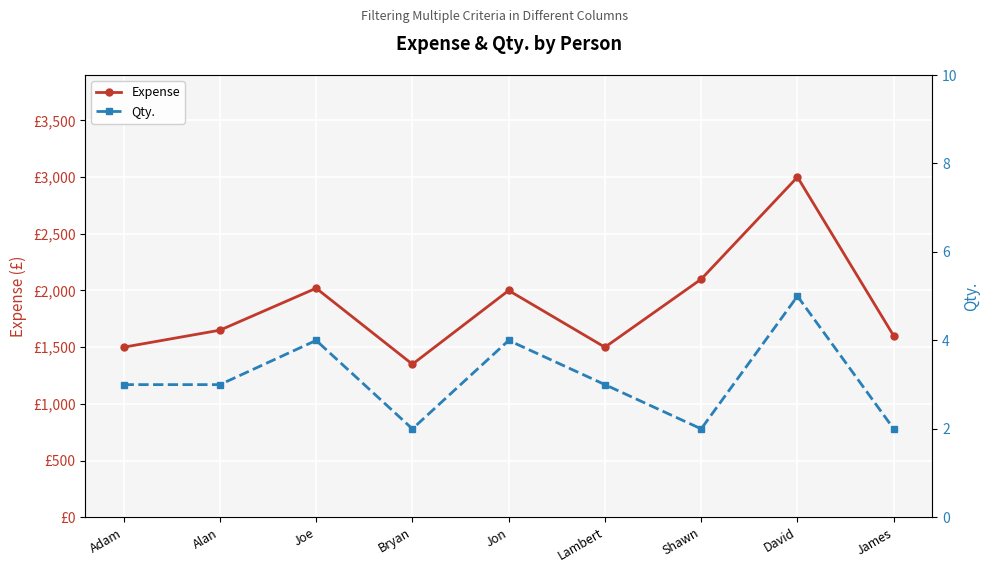

What is the maximum value shown in the chart?

3000